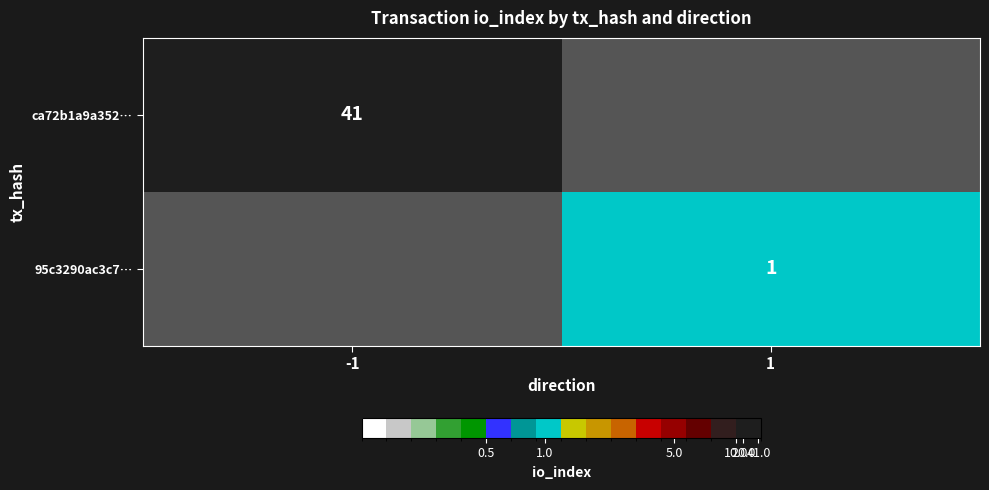

The ca72b1a9a352… series shows 66 at -1. True or false?

False